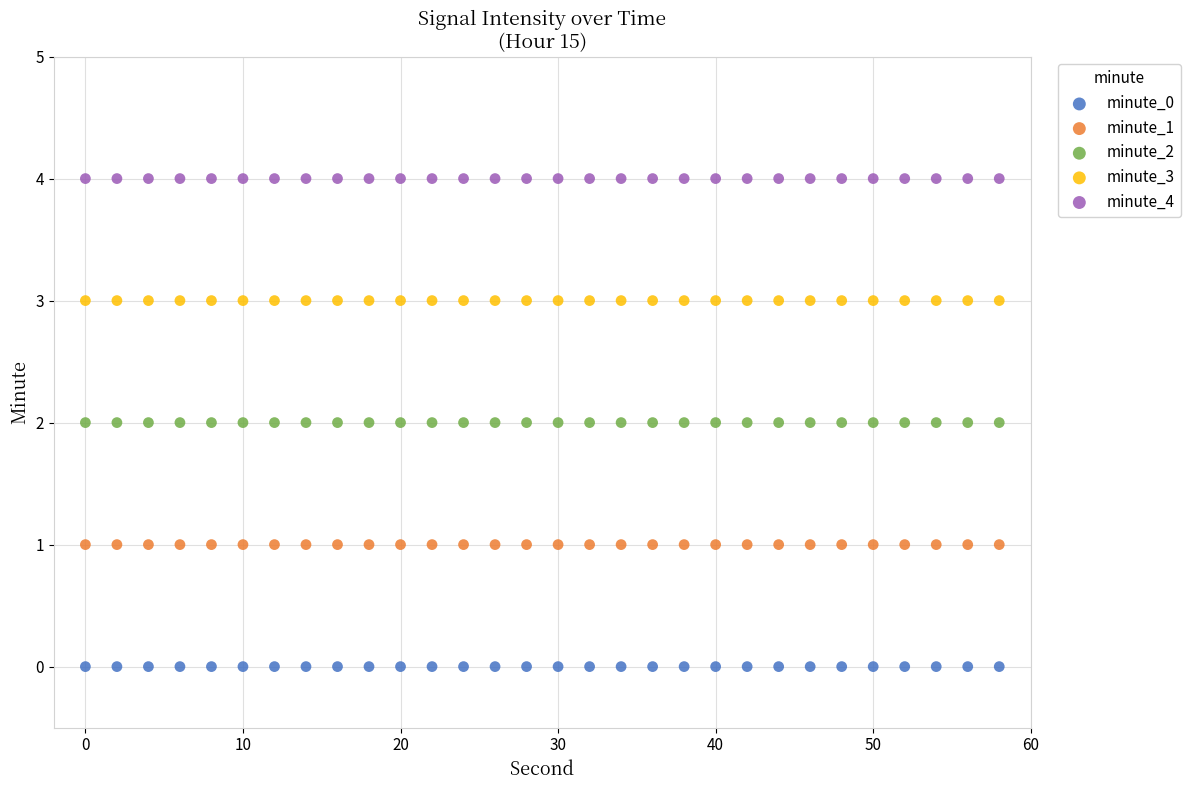

What are all the series names shown in the legend?

minute_0, minute_1, minute_2, minute_3, minute_4